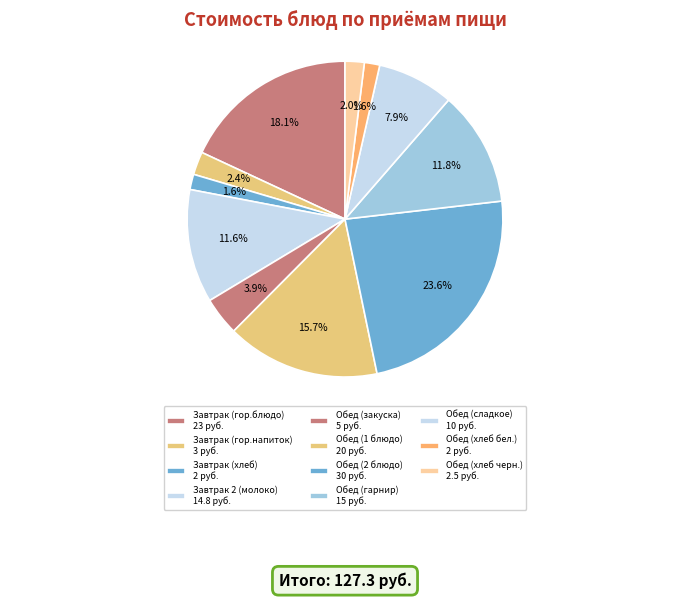

How many segments does this pie chart have?

11